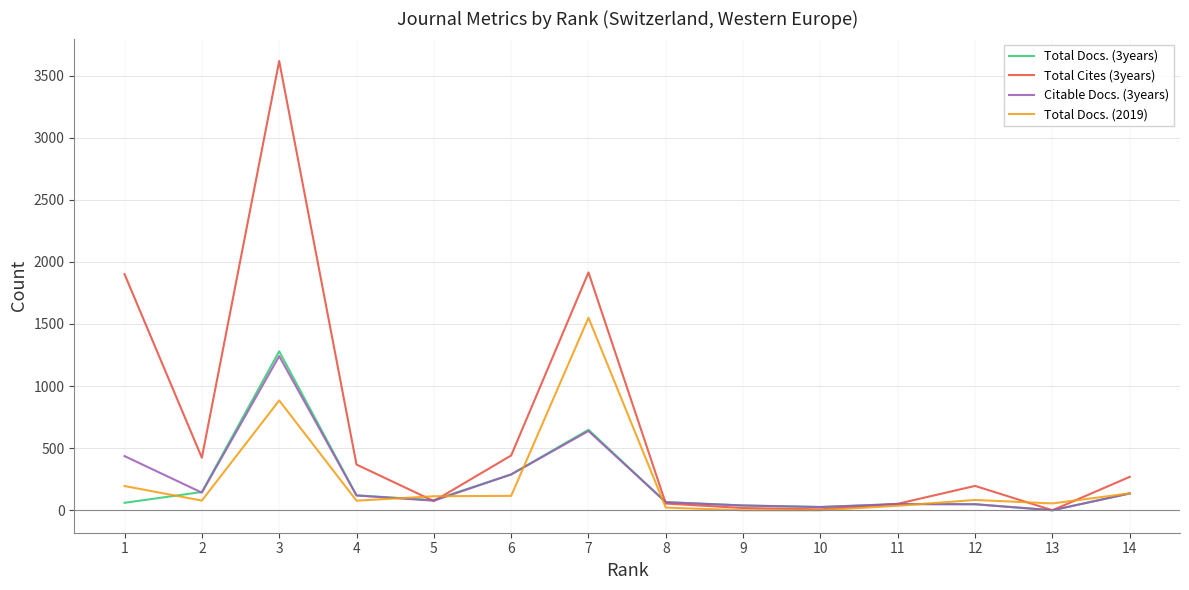

The value of Total Docs. (2019) at 3 is 884. True or false?

True